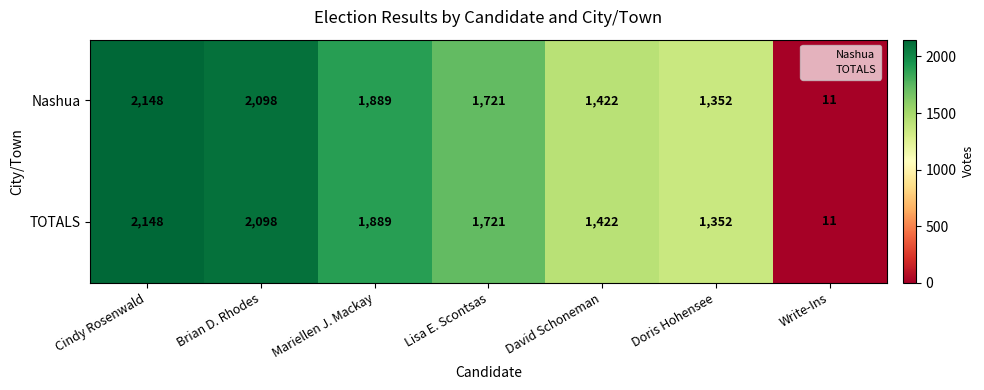

What is the average value of the TOTALS series?

1520